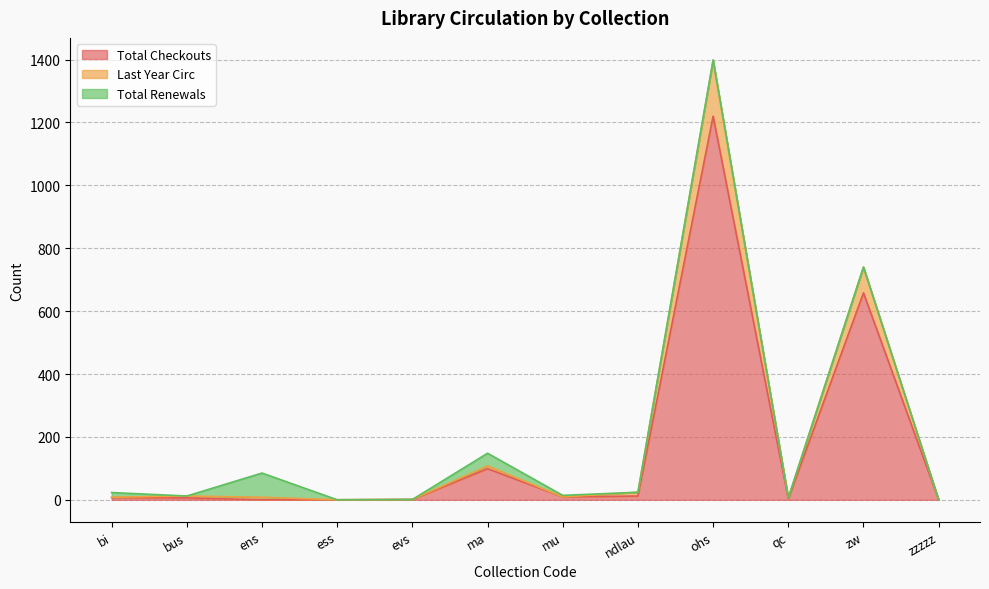

Where is the first local maximum for Last Year Circ?

bus